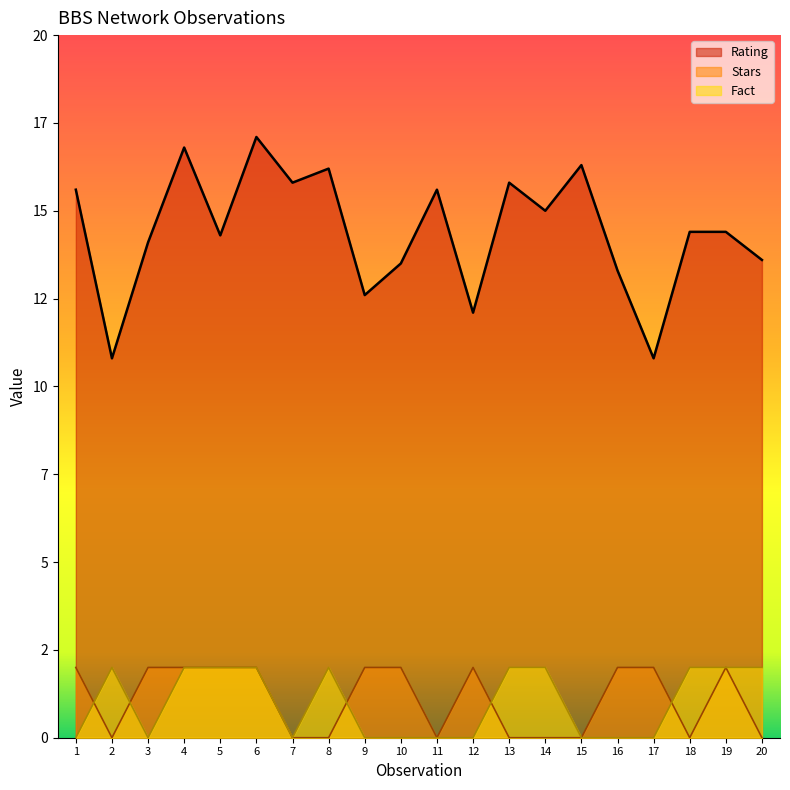

Reading left to right, what are all the values shown in this chart?

Rating: 1=15.6	2=10.8	3=14.1	4=16.8	5=14.3	6=17.1	7=15.8	8=16.2	9=12.6	10=13.5	11=15.6	12=12.1	13=15.8	14=15.0	15=16.3	16=13.3	17=10.8	18=14.4	19=14.4	20=13.6
Stars: 1=2.0	2=0.0	3=2.0	4=2.0	5=2.0	6=2.0	7=0.0	8=0.0	9=2.0	10=2.0	11=0.0	12=2.0	13=0.0	14=0.0	15=0.0	16=2.0	17=2.0	18=0.0	19=2.0	20=0.0
Fact: 1=0.0	2=2.0	3=0.0	4=2.0	5=2.0	6=2.0	7=0.0	8=2.0	9=0.0	10=0.0	11=0.0	12=0.0	13=2.0	14=2.0	15=0.0	16=0.0	17=0.0	18=2.0	19=2.0	20=2.0